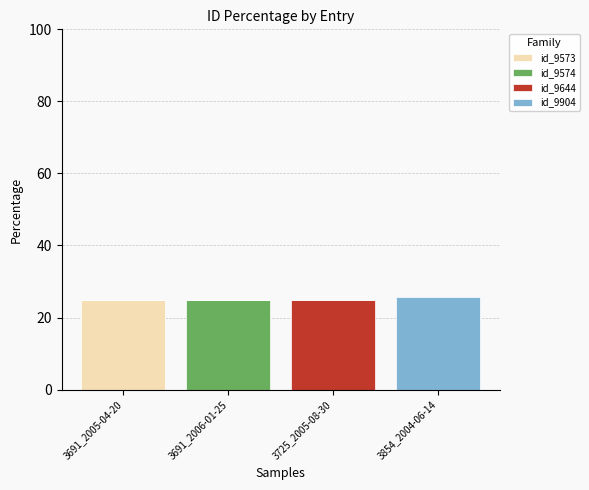

What is the highest value of the id_9573 series?

24.7